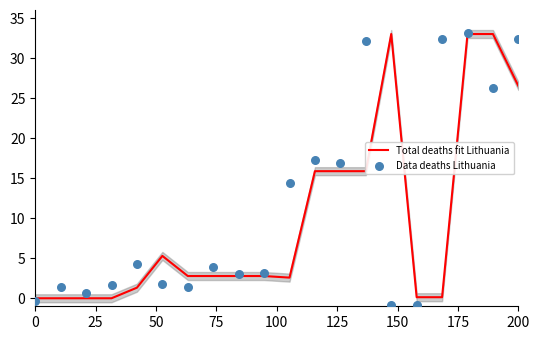

At how many categories does at least one series exceed 30?

6